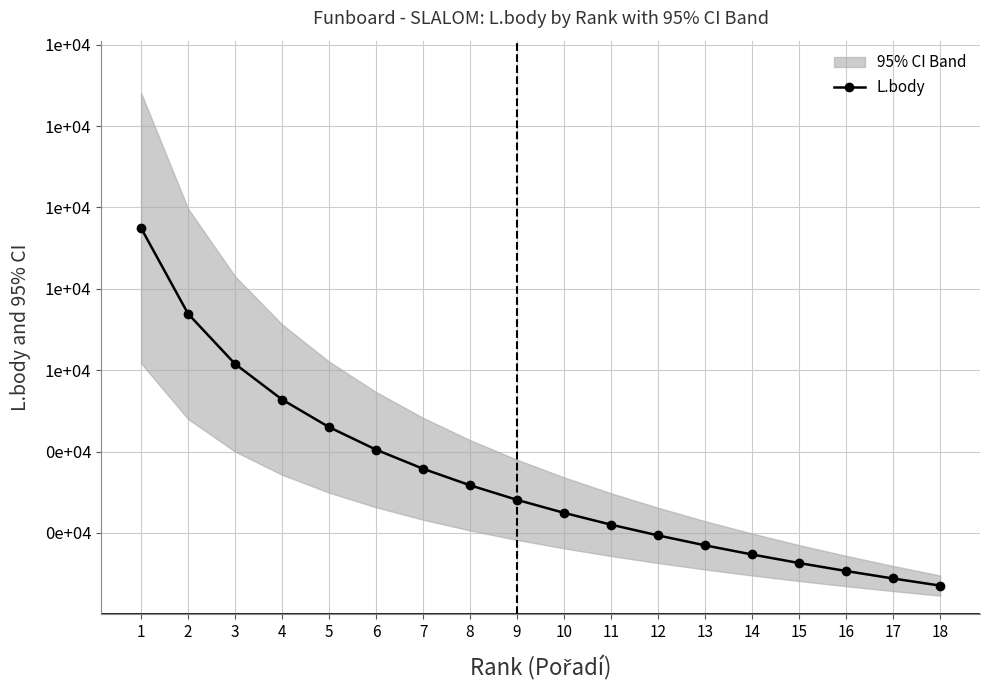

Is it true that the value at 12 is 1940?

True